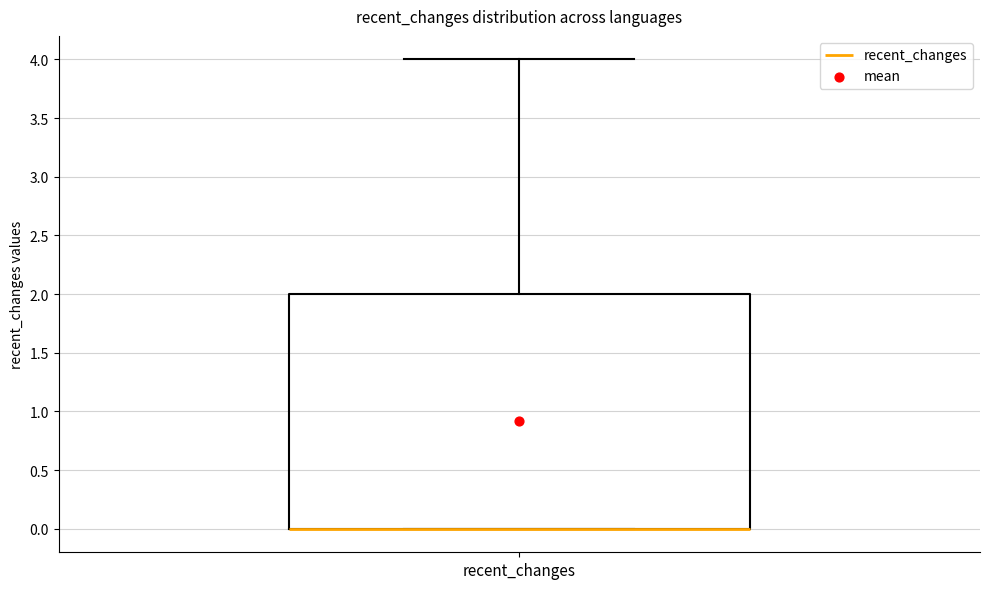

Read this box plot against the y-axis: the position of the median line, the range covered by the box, and the ends of both whiskers. The values are not printed on the chart, so give them approximately, as read against the axis.

median 0 (drawn on the box's lower edge), box 0 to 2, whiskers 0 to 4